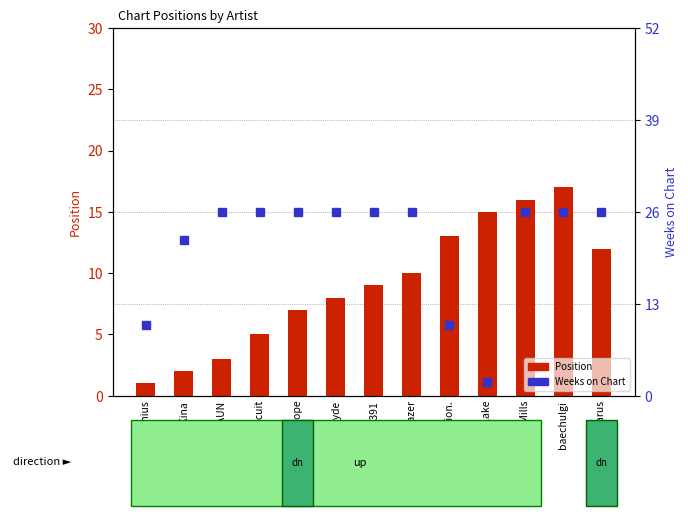

What is the smallest value displayed?

1